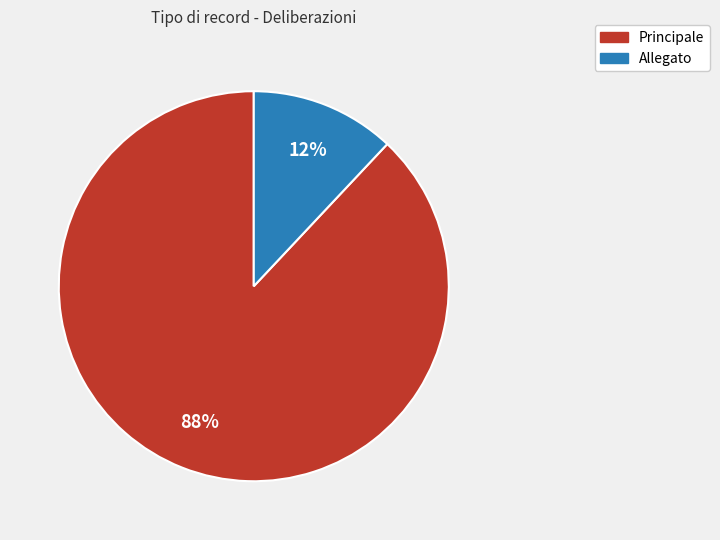

Count the number of slices in the pie.

2